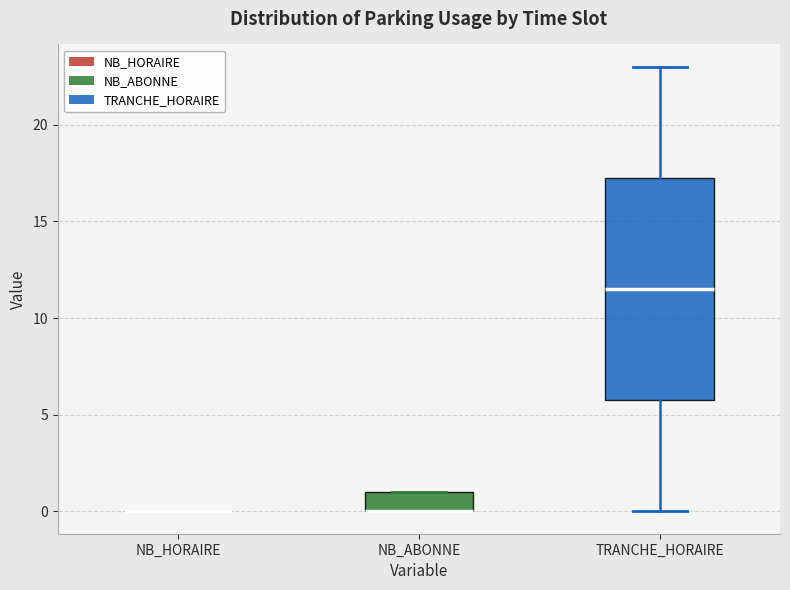

Where is the upper edge of the box for TRANCHE_HORAIRE on the y-axis? The values are not printed on the chart, so give them approximately, as read against the axis.

17.5